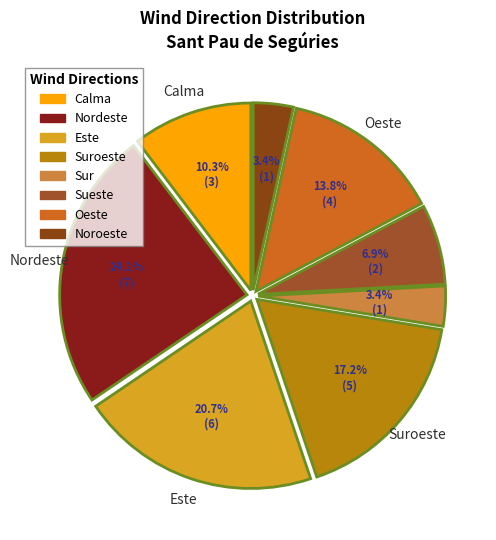

How many segments does this pie chart have?

8